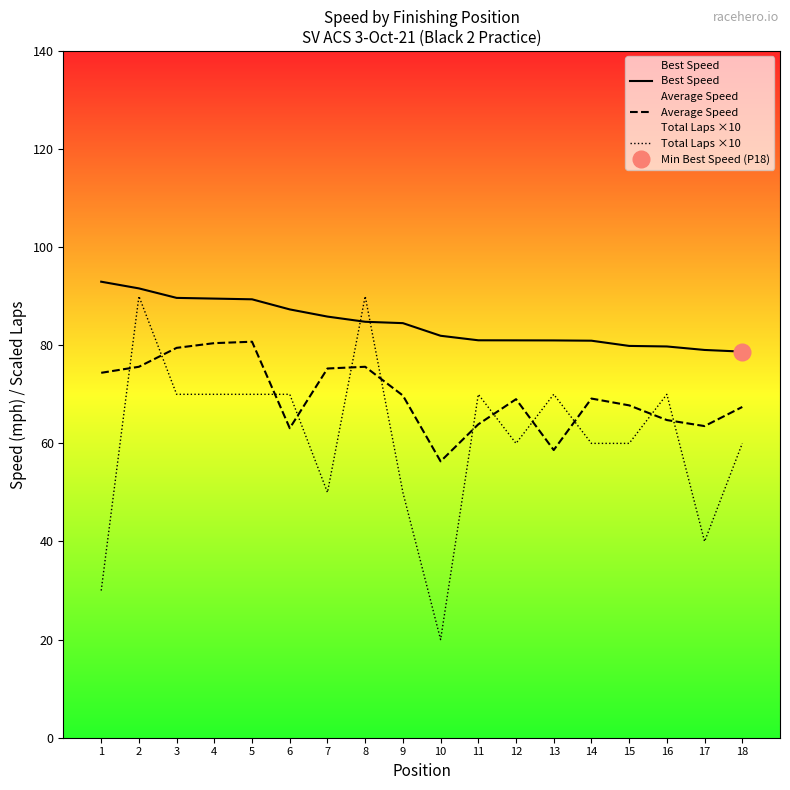

List the labels in order of Average Speed value, smallest first.

10, 13, 6, 17, 11, 16, 18, 15, 12, 14, 9, 1, 7, 2, 8, 3, 4, 5